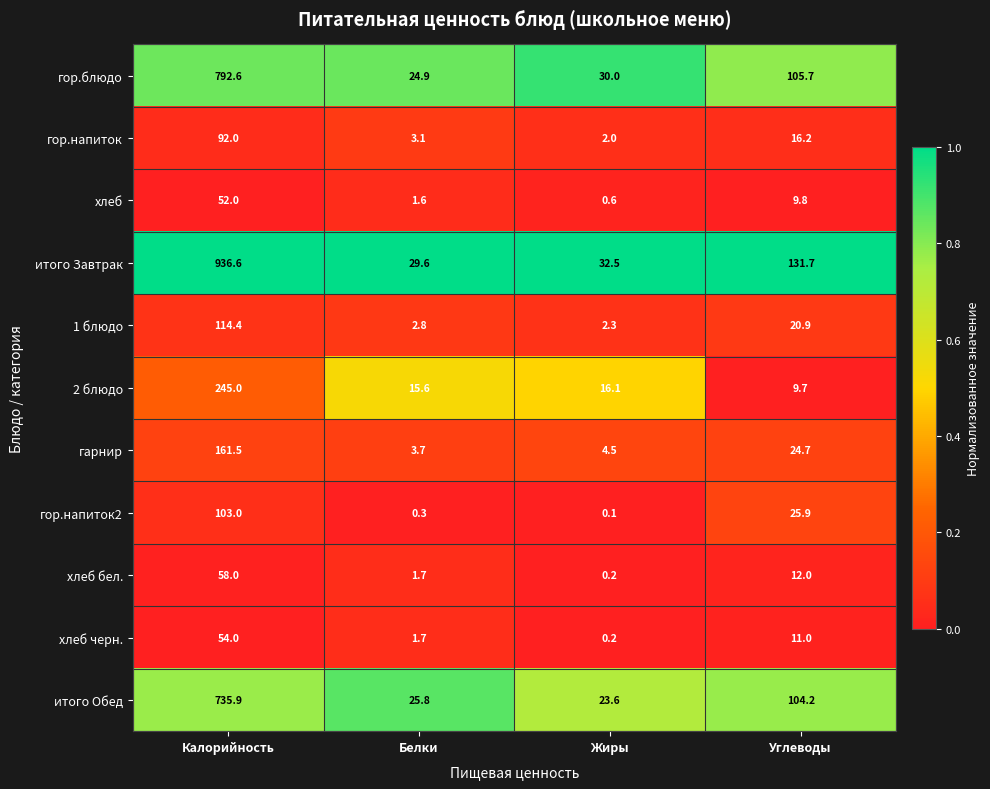

Count the number of data series in this chart.

11